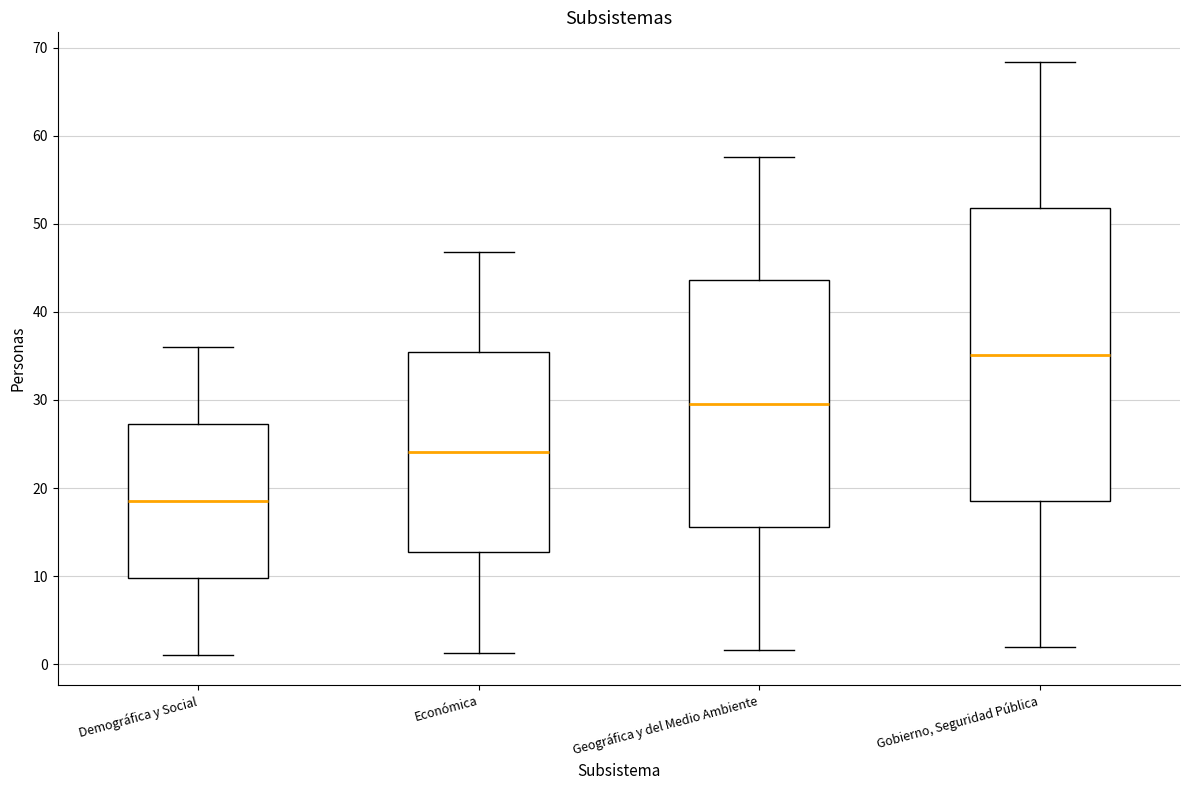

Where is the lower edge of the box for Geográfica y del Medio Ambiente on the y-axis? The values are not printed on the chart, so give them approximately, as read against the axis.

16